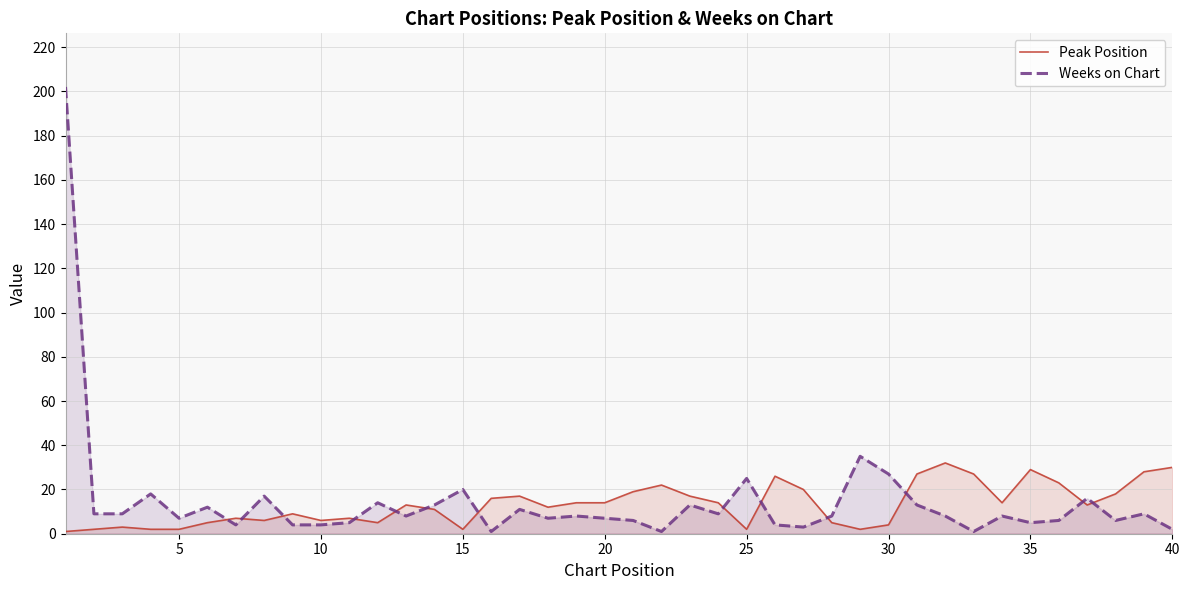

What is the difference between the highest and lowest values at 35?

24